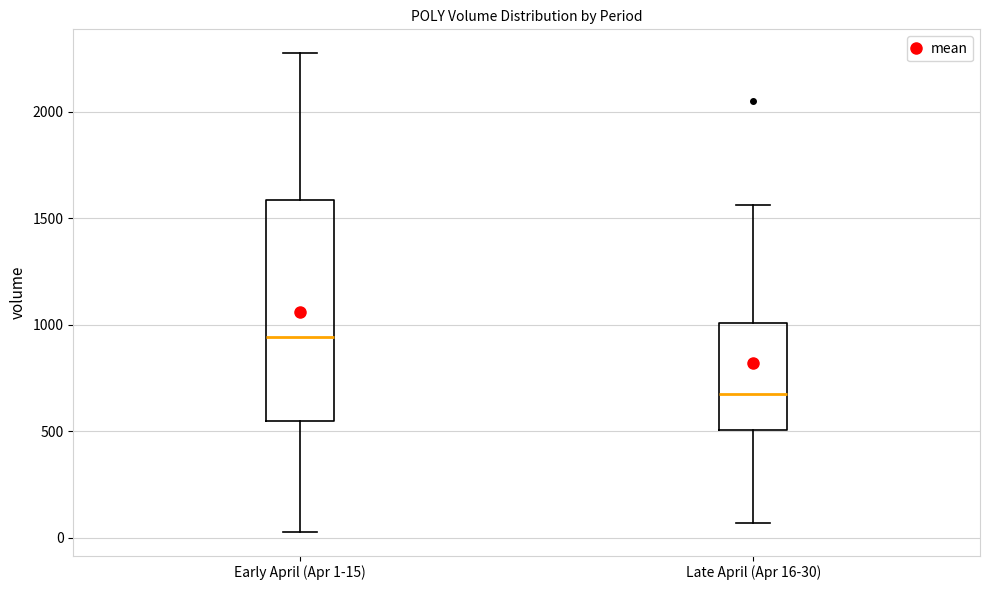

Which box has the lowest median line?

Late April (Apr 16-30)